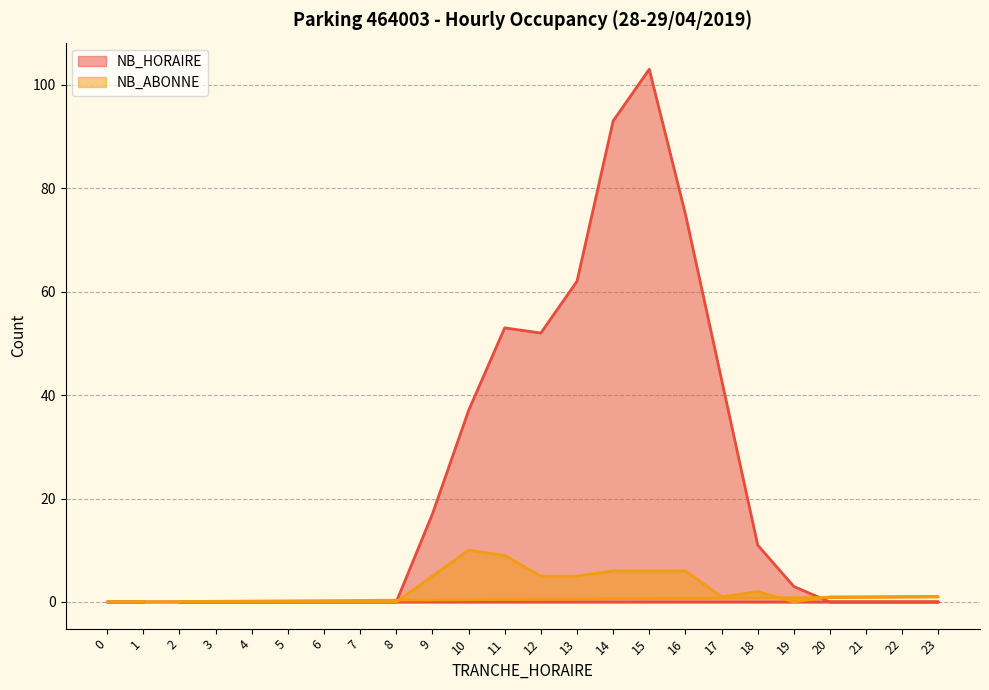

Between 4 and 10, which is larger?

10